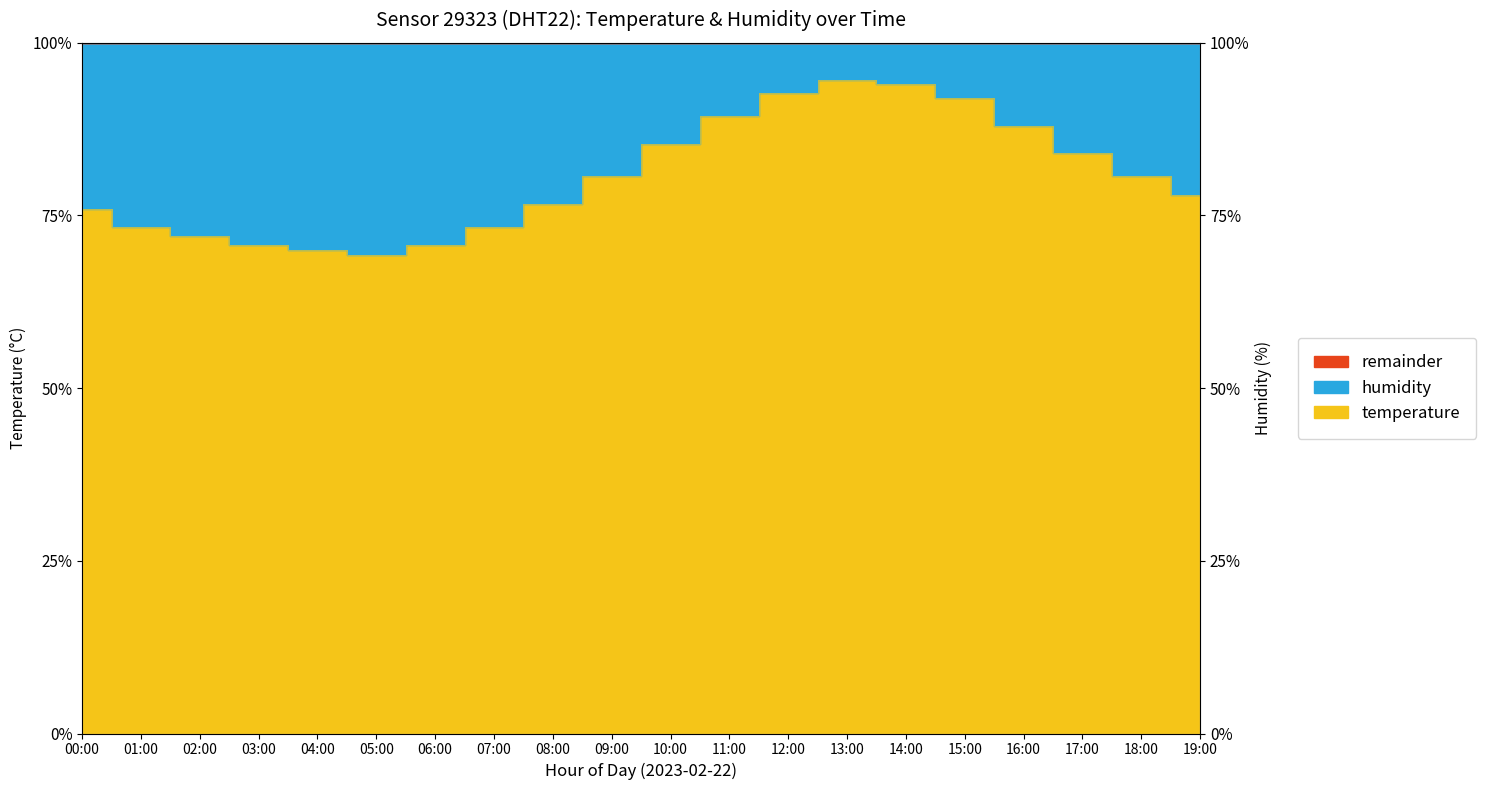

What is the approximate value at 17:00?

84.0